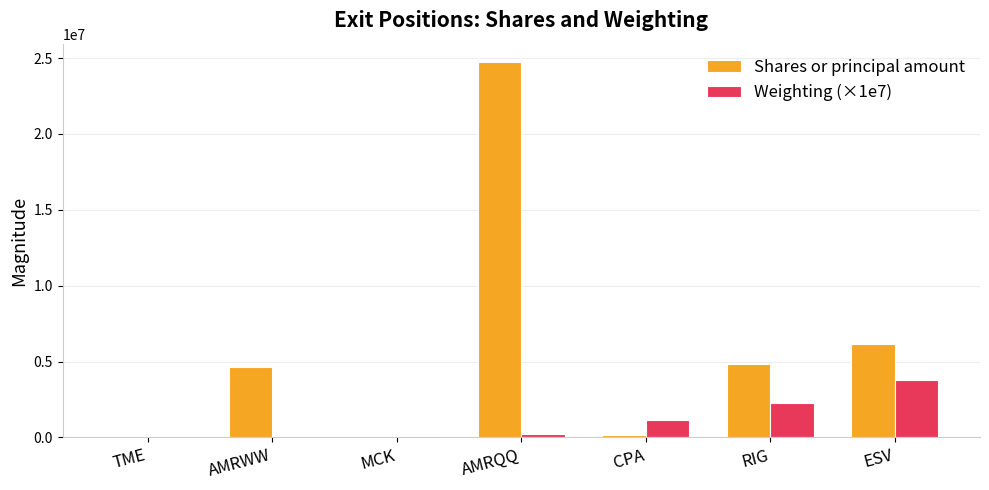

At which label is Shares or principal amount closest to 12358569?

ESV